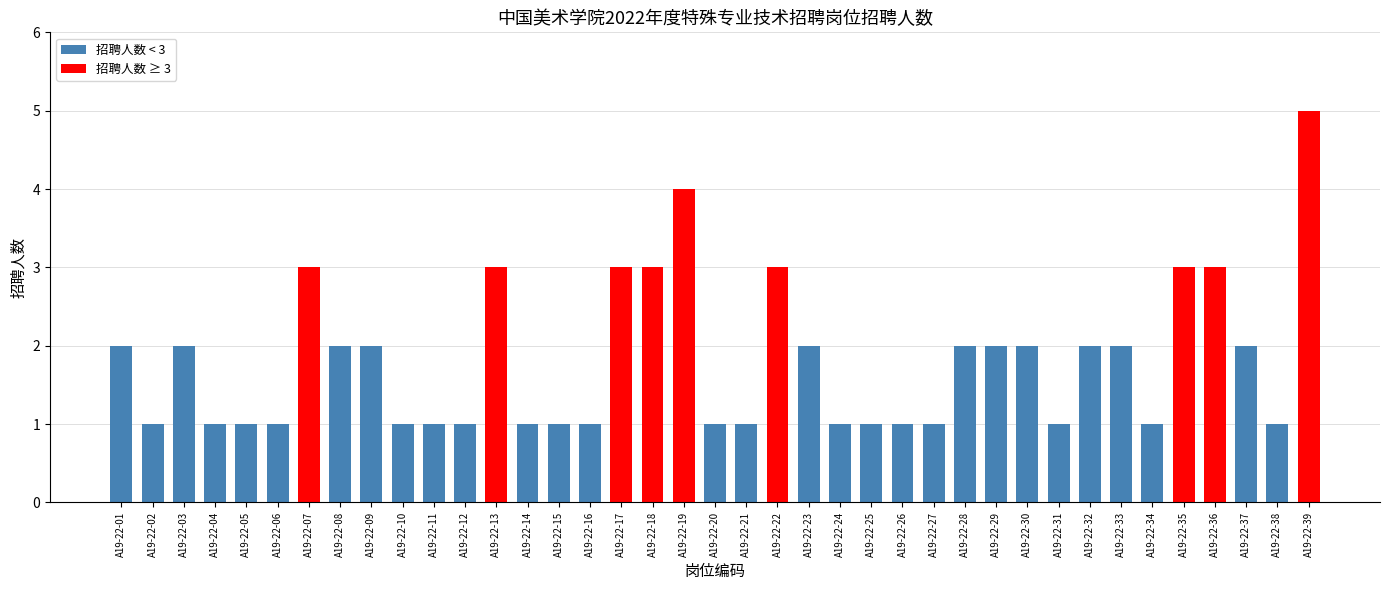

Reading right to left, list all the values displayed in this chart.

A19-22-39=5	A19-22-38=1	A19-22-37=2	A19-22-36=3	A19-22-35=3	A19-22-34=1	A19-22-33=2	A19-22-32=2	A19-22-31=1	A19-22-30=2	A19-22-29=2	A19-22-28=2	A19-22-27=1	A19-22-26=1	A19-22-25=1	A19-22-24=1	A19-22-23=2	A19-22-22=3	A19-22-21=1	A19-22-20=1	A19-22-19=4	A19-22-18=3	A19-22-17=3	A19-22-16=1	A19-22-15=1	A19-22-14=1	A19-22-13=3	A19-22-12=1	A19-22-11=1	A19-22-10=1	A19-22-09=2	A19-22-08=2	A19-22-07=3	A19-22-06=1	A19-22-05=1	A19-22-04=1	A19-22-03=2	A19-22-02=1	A19-22-01=2